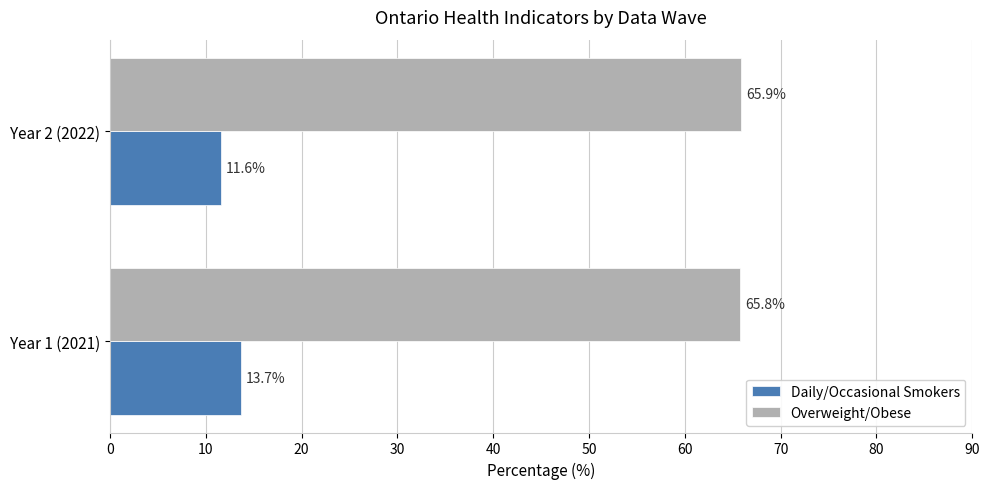

At which category is the sum across all series the highest?

Year 1 (2021)